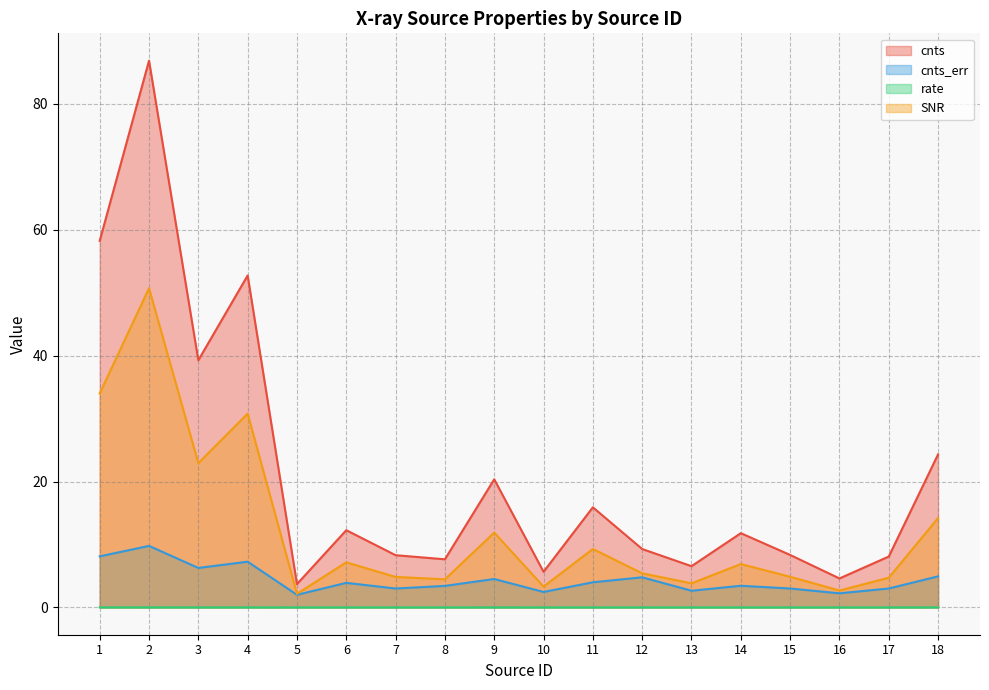

Which category has the lowest value in the cnts series?

5